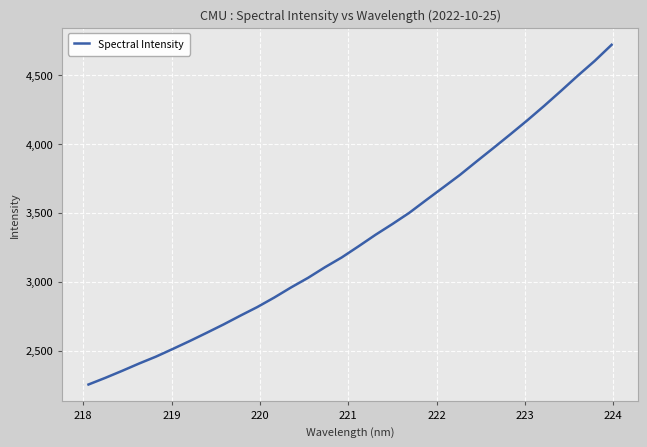

What is the smallest value displayed?

2254.3